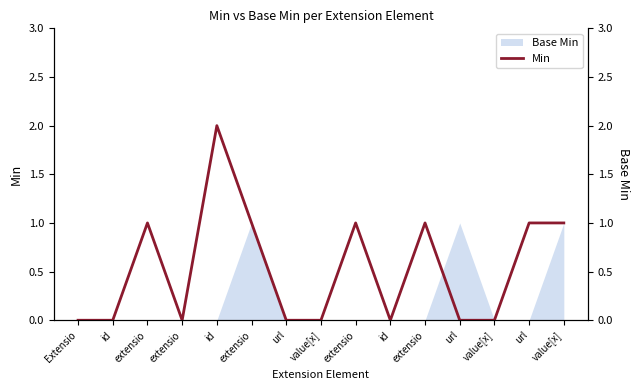

What is the difference between the maximum and minimum values?

2